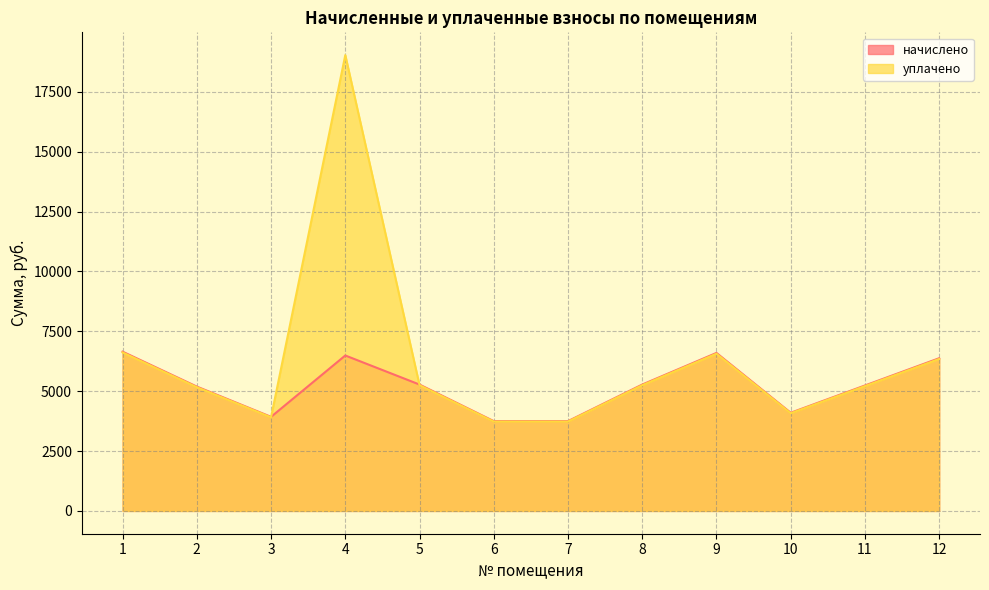

Reading right to left, transcribe all the data shown in this chart.

начислено: 12=6377.3	11=5238.5	10=4099.7	9=6598.2	8=5277.2	7=3750.1	6=3750.1	5=5277.2	4=6491.2	3=3928.9	2=5192.9	1=6650.6
уплачено: 12=6346.5	11=5213.2	10=4079.9	9=6566.3	8=5251.8	7=3732.0	6=3732.0	5=5251.8	4=19033.9	3=3909.9	2=5167.8	1=6618.5